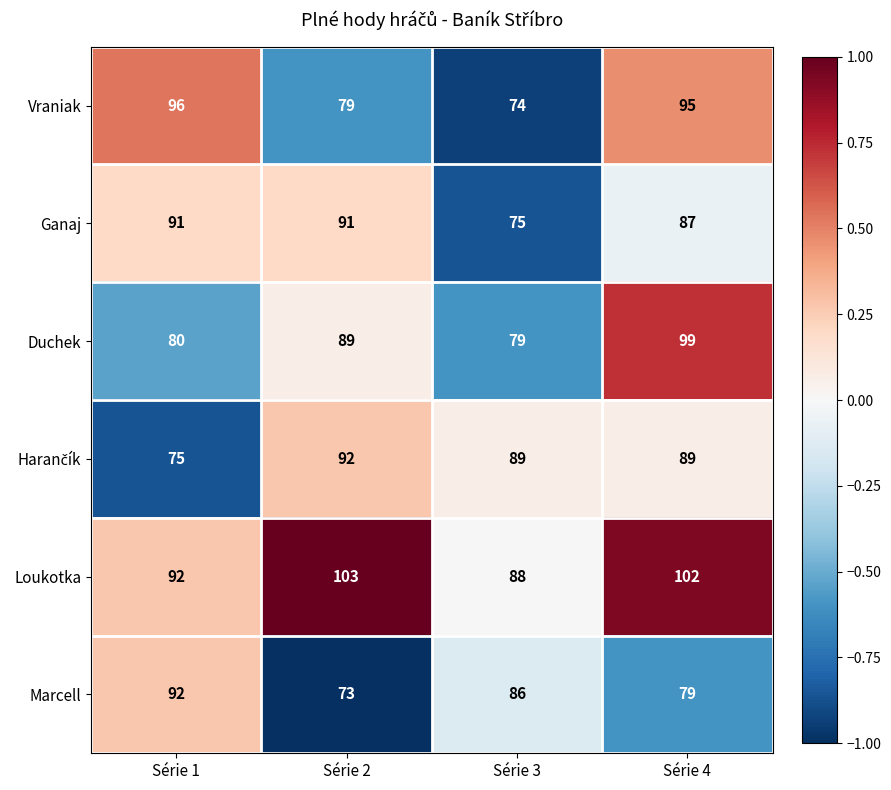

Which series changed the most between Série 1 and Série 2?

Marcell